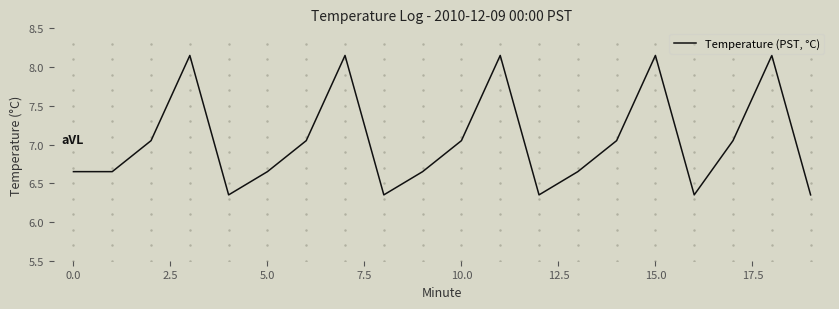

What is the difference between the maximum and minimum values?

1.8